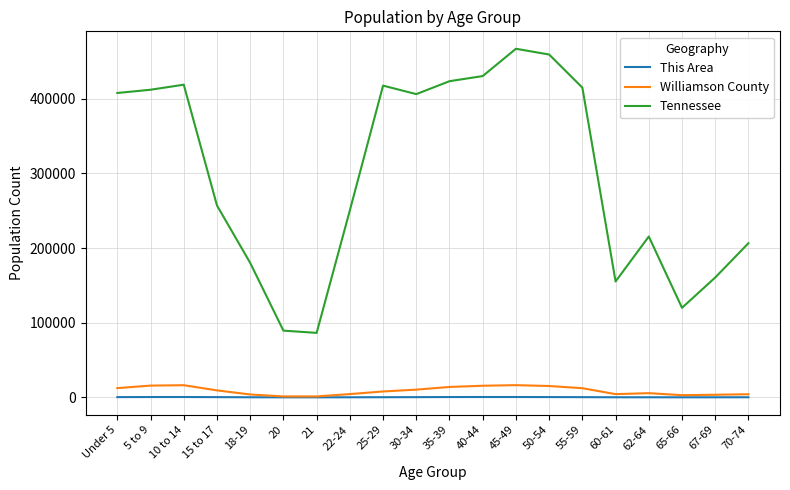

What is the highest value of the Williamson County series?

16298